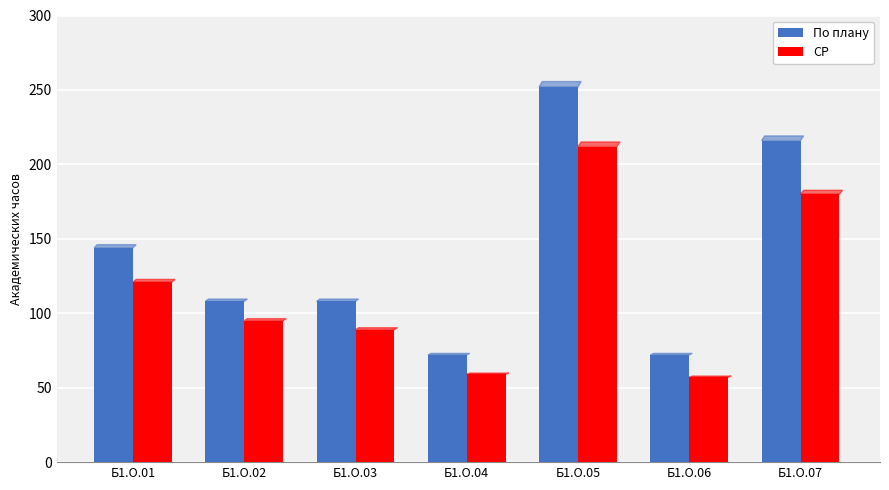

List the series in order of their peak value, highest first.

По плану, СР